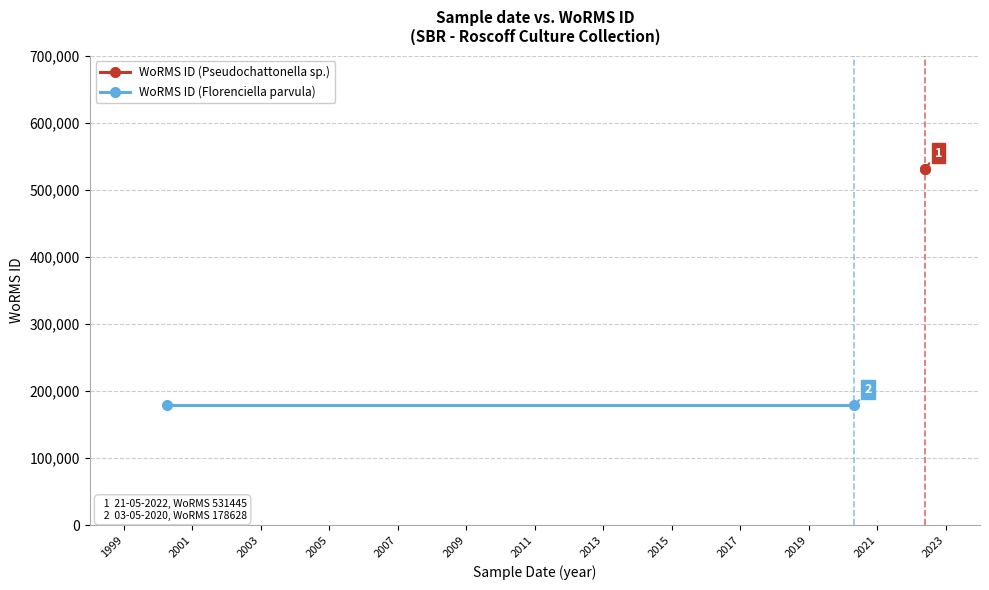

What is the highest value of the WoRMS ID (Florenciella parvula) series?

178628